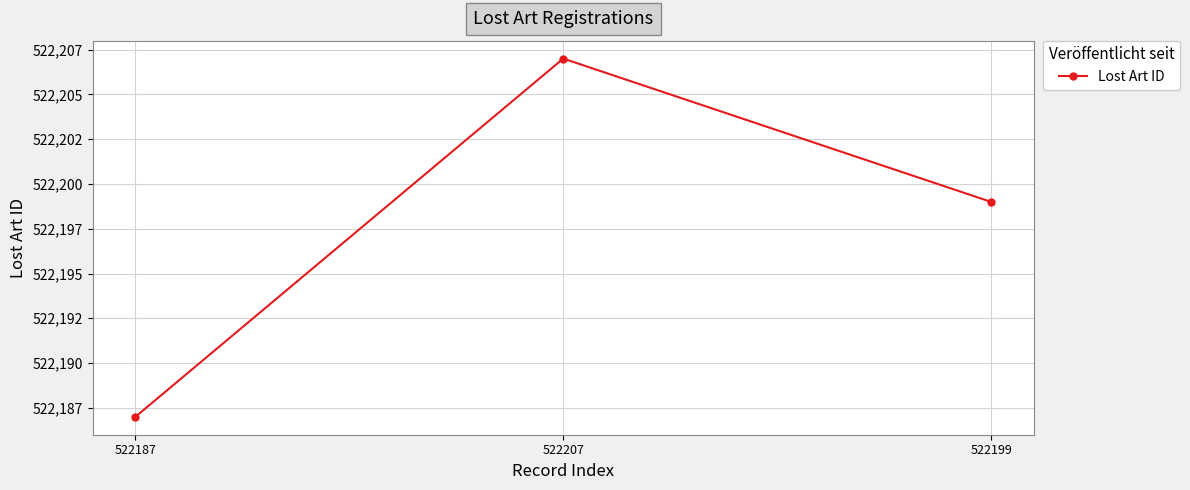

Reading left to right, what are all the values shown in this chart?

522187=522187	522207=522207	522199=522199